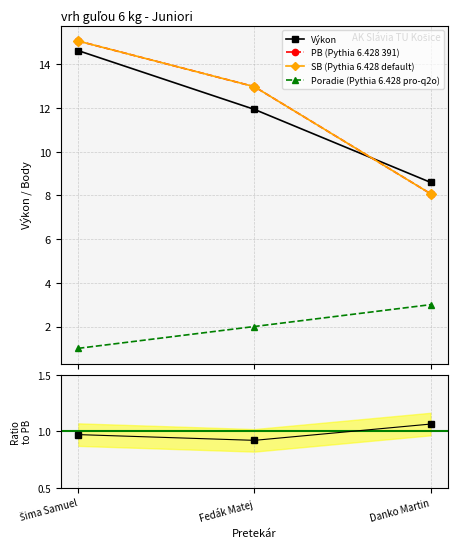

Reading left to right, list all the values displayed in this chart.

Poradie: Šima Samuel=1.0	Fedák Matej=2.0	Danko Martin=3.0
Výkon: Šima Samuel=14.6	Fedák Matej=11.9	Danko Martin=8.6
PB: Šima Samuel=15.1	Fedák Matej=13.0	Danko Martin=8.1
SB: Šima Samuel=15.1	Fedák Matej=13.0	Danko Martin=8.1